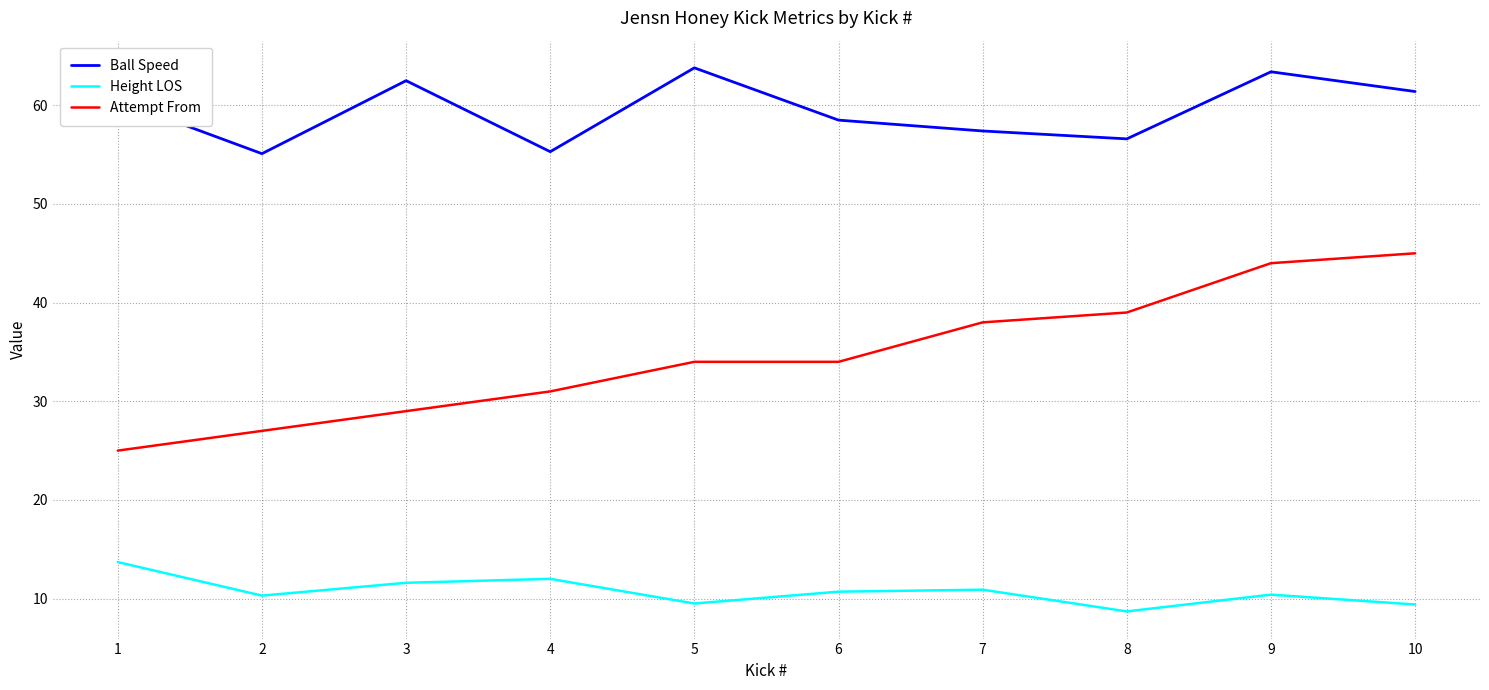

Which series has the widest spread of values?

Attempt From